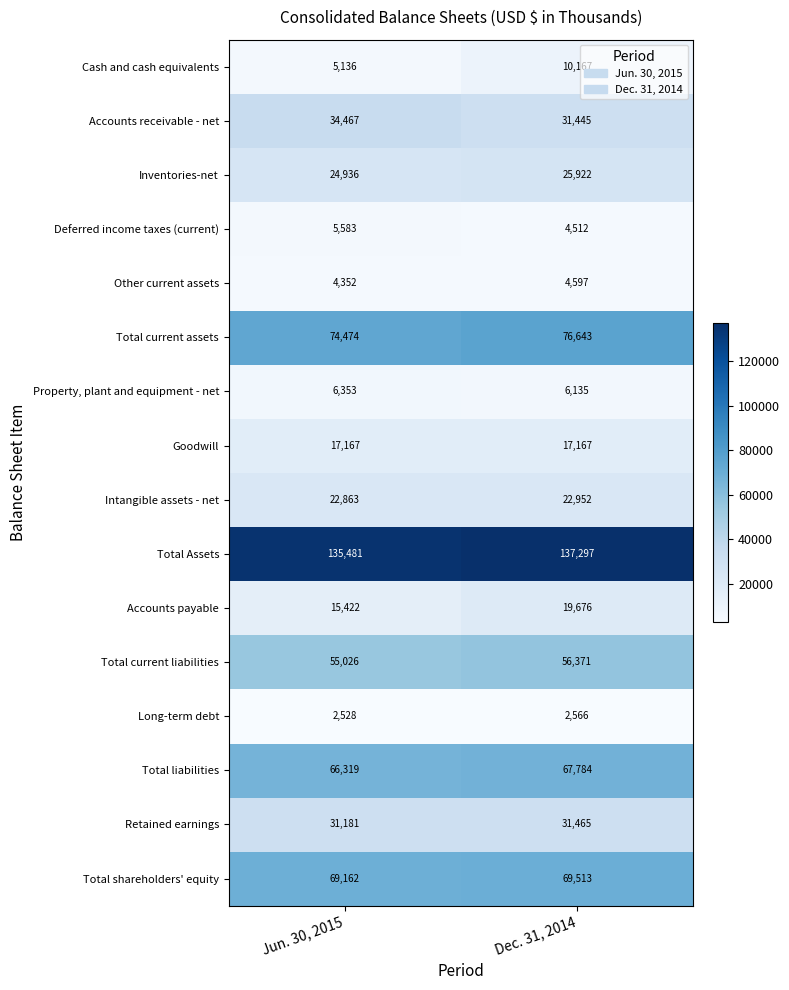

What is the greatest value displayed?

137297